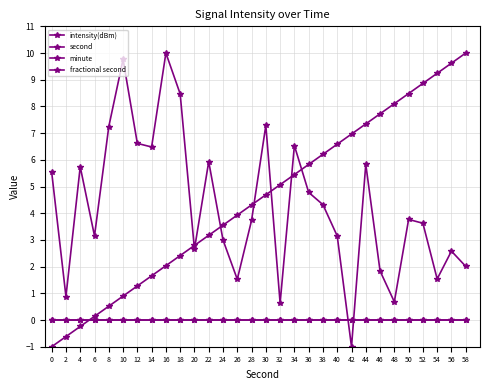

What is the value of the intensity(dBm) point at the 29th from the left?

2.6